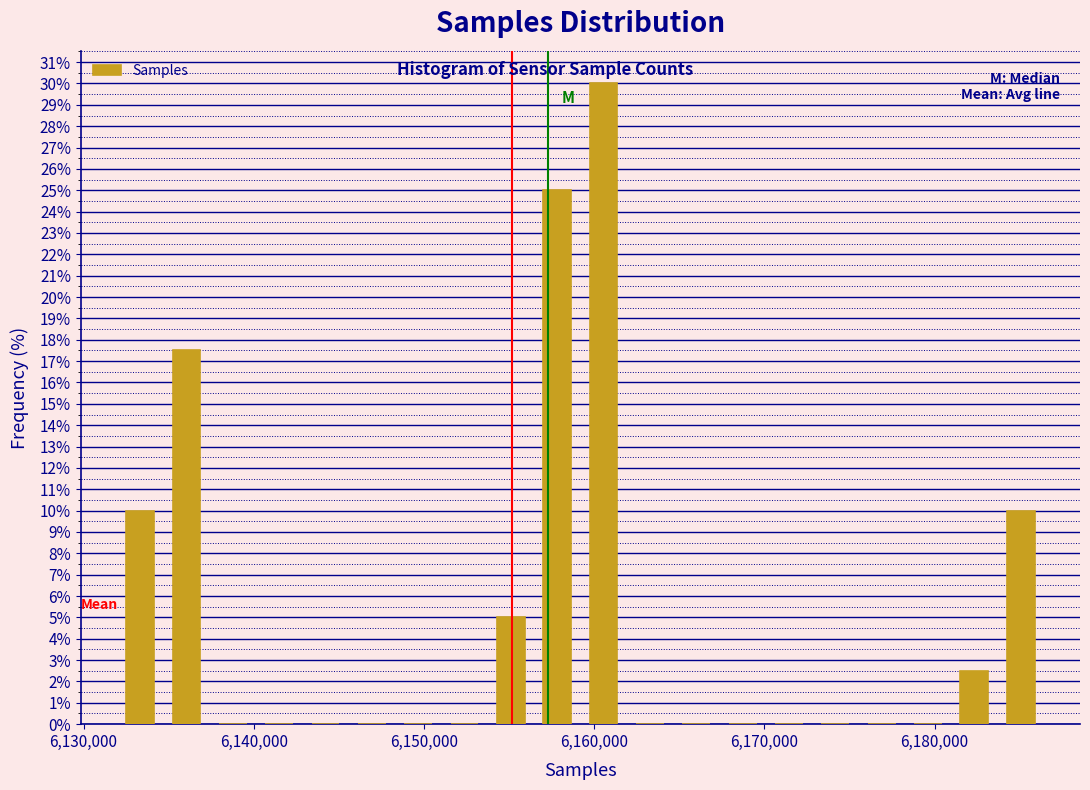

Read against the x-axis, roughly where is the centre of the tallest bar?

6161000